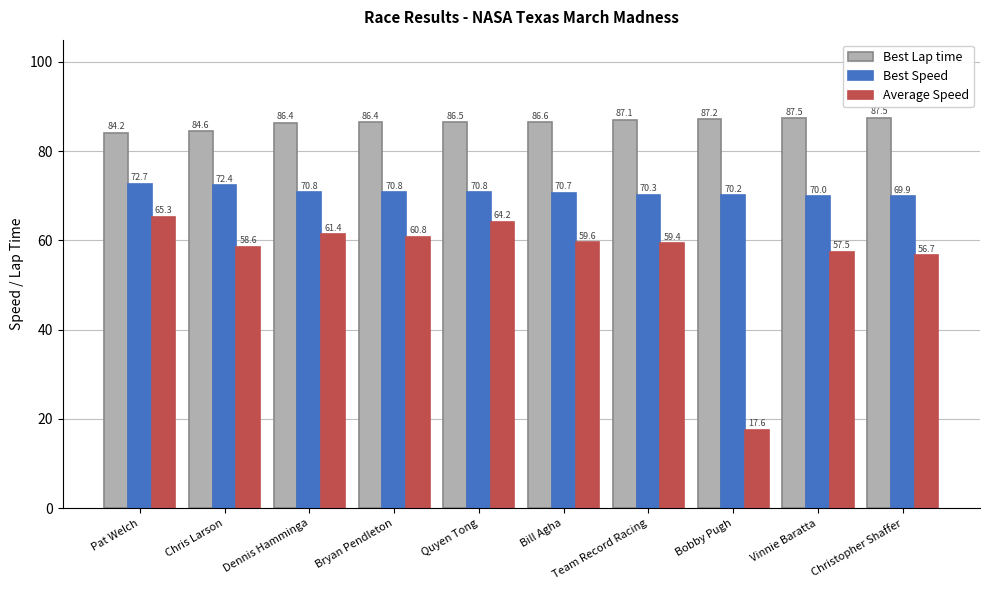

How many bars are there in each group?

3